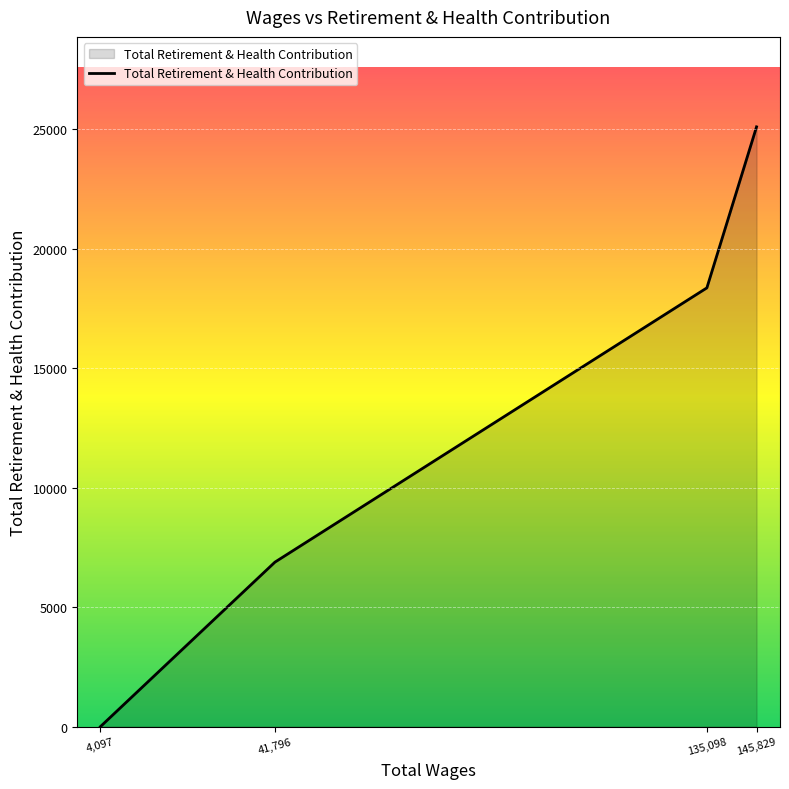

Where is the data nearest to the value 12546?

41,796